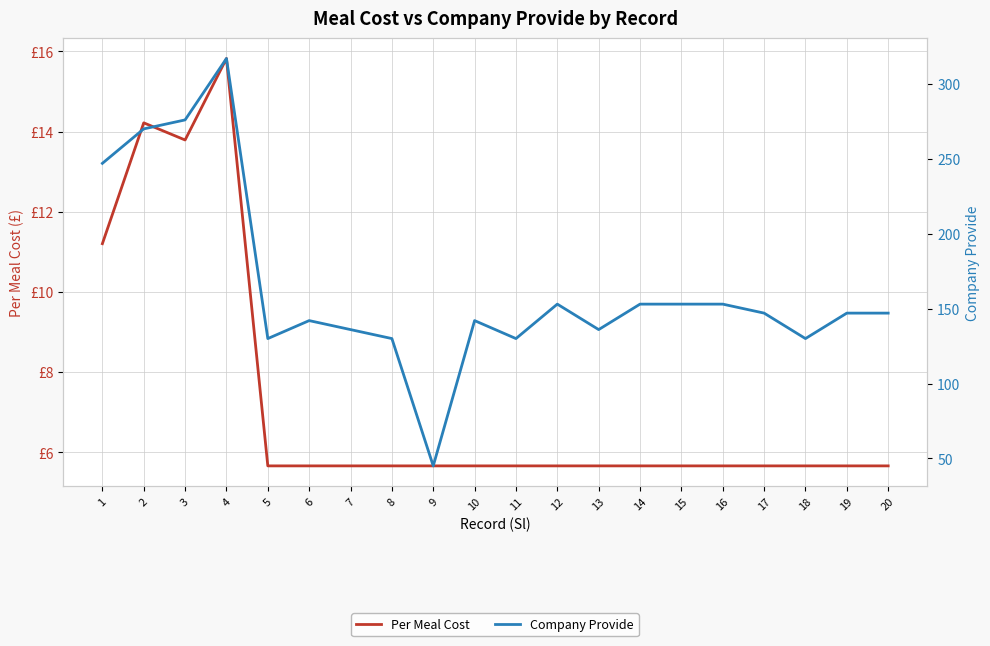

True or false: Per Meal Cost has more than 2 interior local peaks.

False